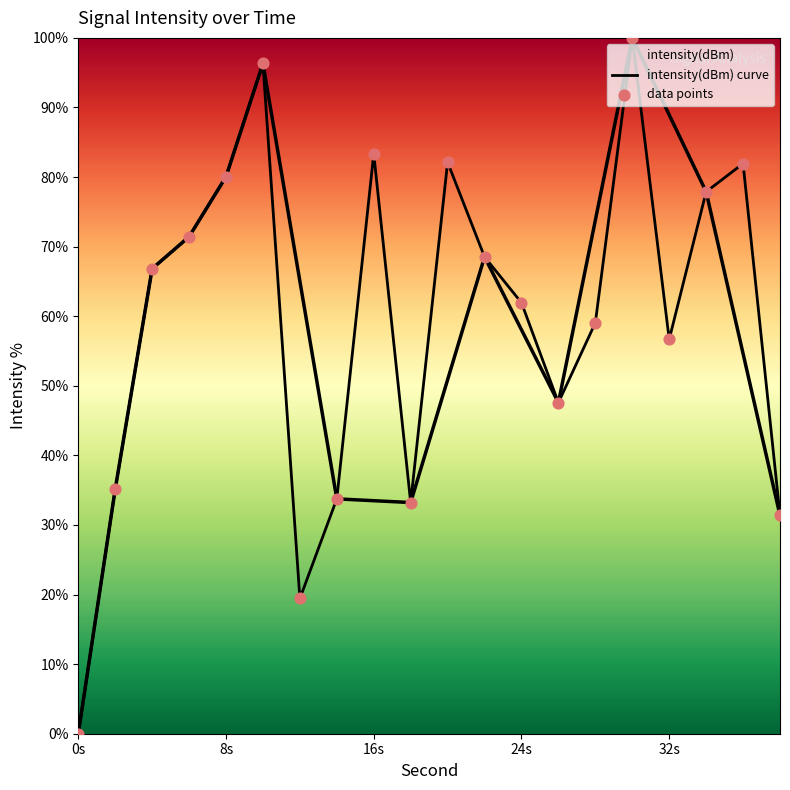

Which series has the largest total across all categories?

intensity(dBm) curve